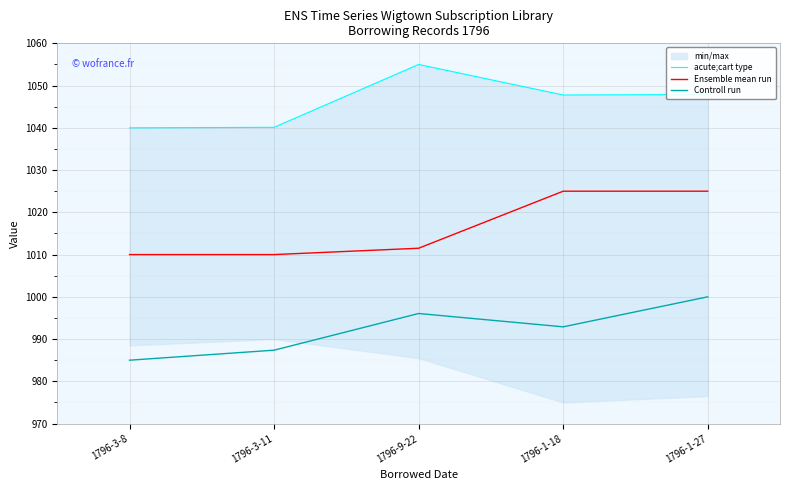

What position from the left is 1796-9-22?

3